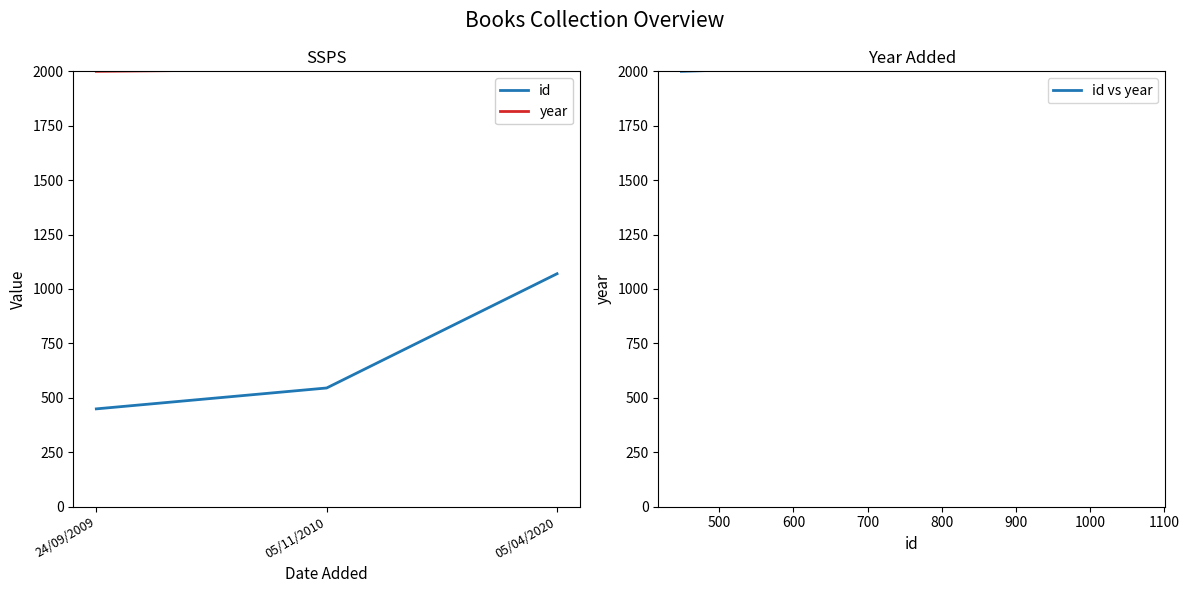

How many values in the id series exceed 545?

1